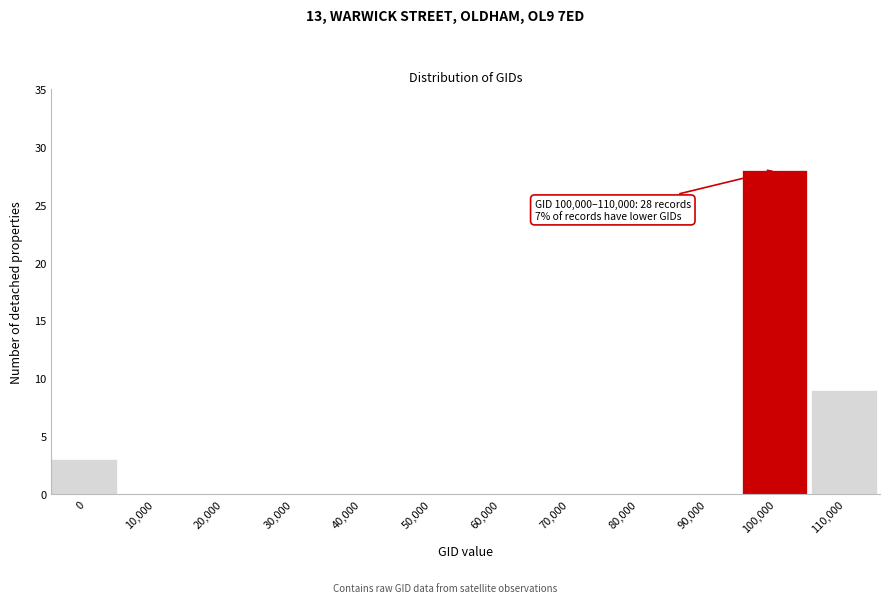

Reading left to right, what are all the values shown in this chart?

0=3	10,000=0	20,000=0	30,000=0	40,000=0	50,000=0	60,000=0	70,000=0	80,000=0	90,000=0	100,000=28	110,000=9